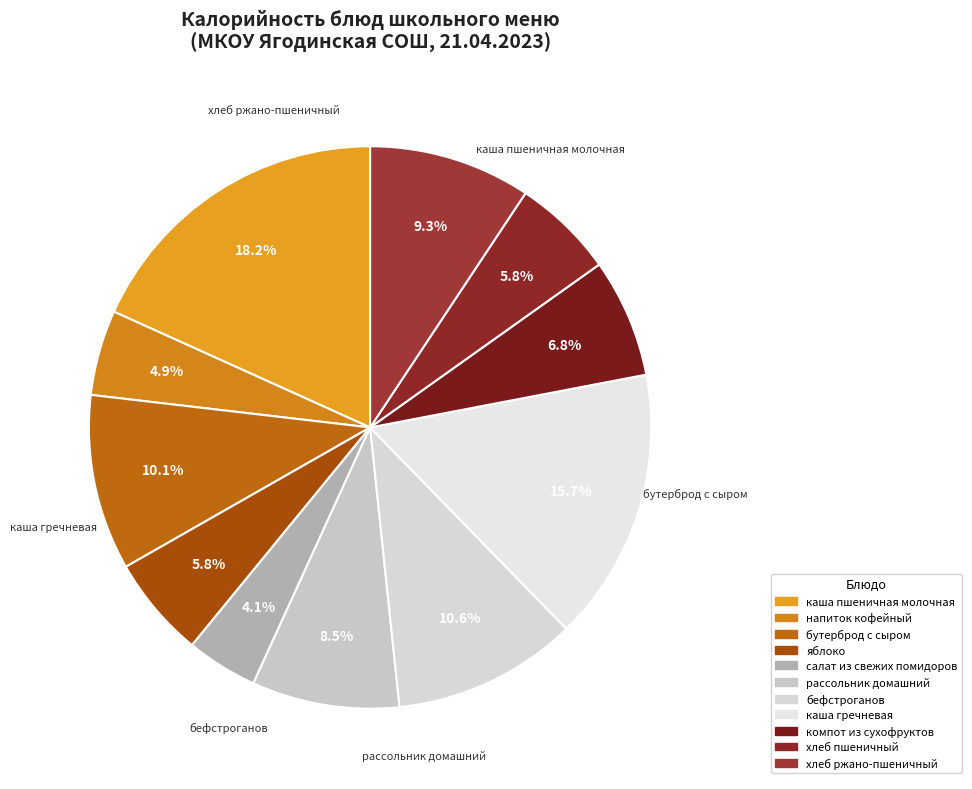

Between хлеб ржано-пшеничный and салат из свежих помидоров, which is larger?

хлеб ржано-пшеничный